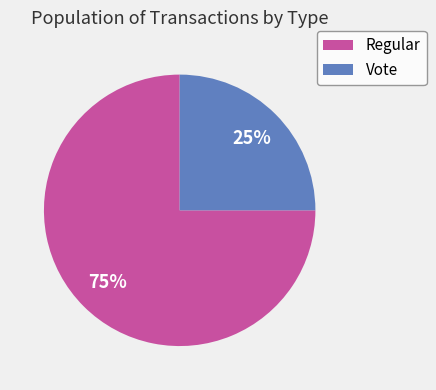

To the nearest percent, what percentage of the pie is Vote?

25%